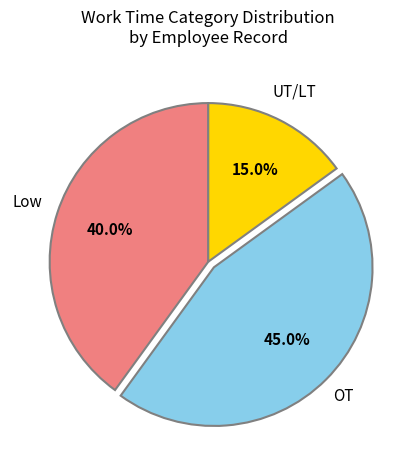

How many slices are in this pie chart?

3